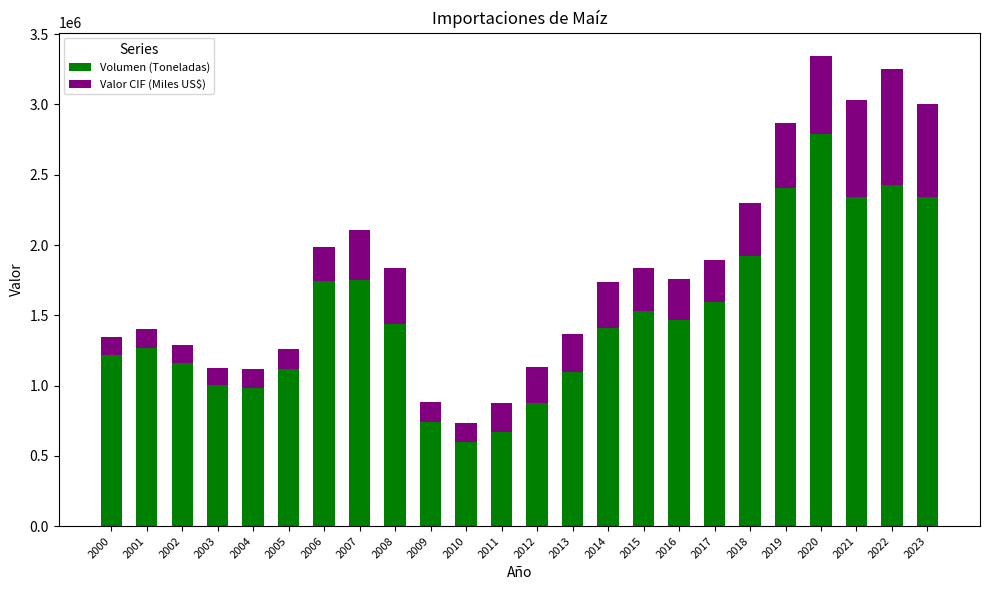

What is the lowest value of the Volumen (Toneladas) series?

596478.1